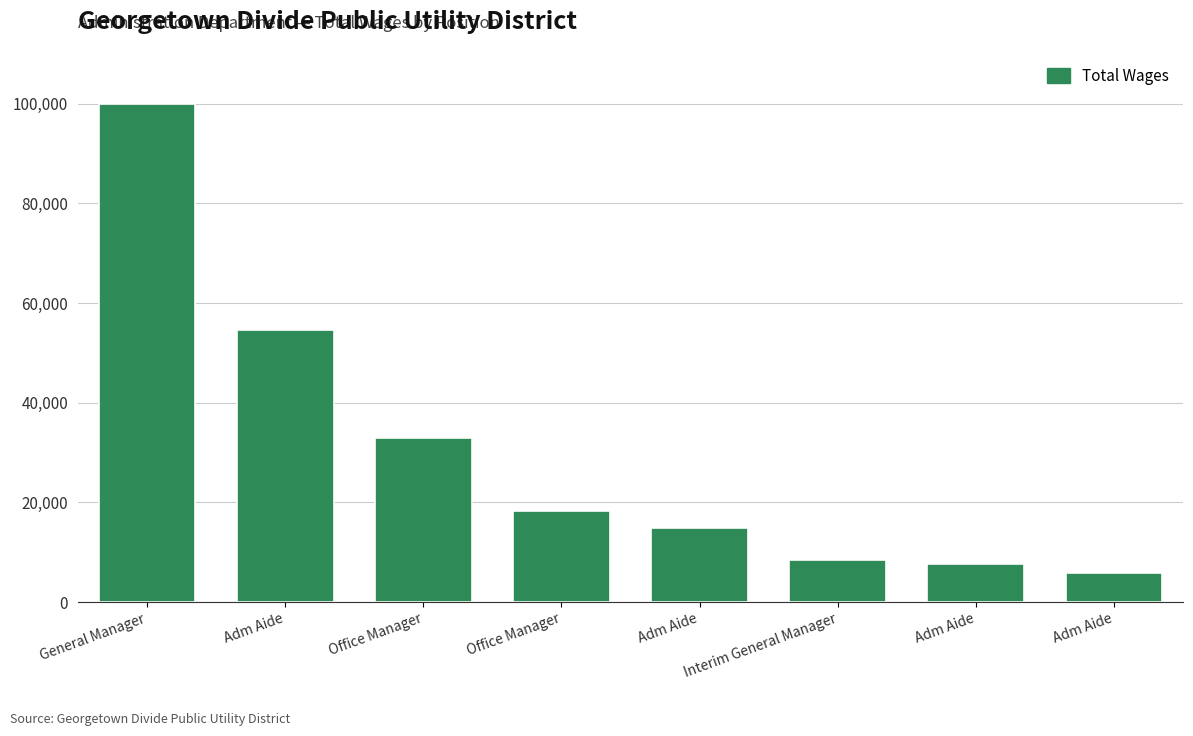

What is the difference between the maximum and minimum values?

94145